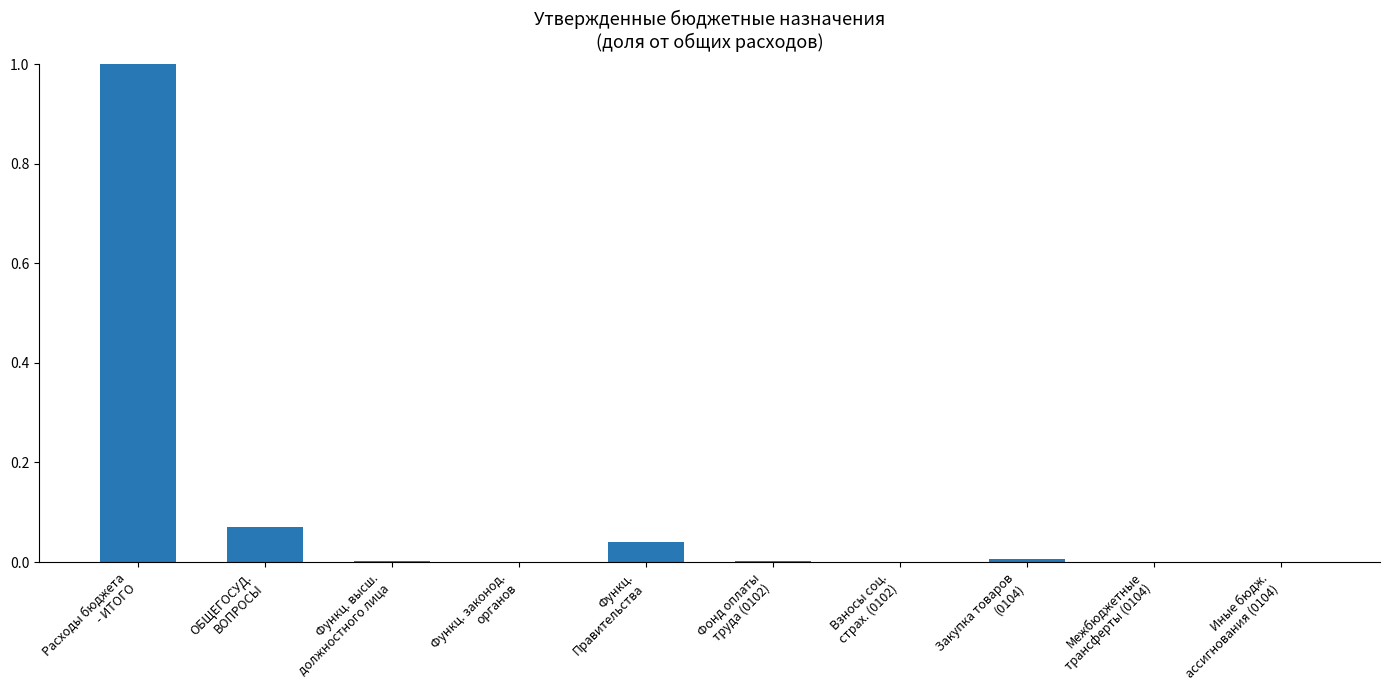

What is the maximum value shown in the chart?

1.0